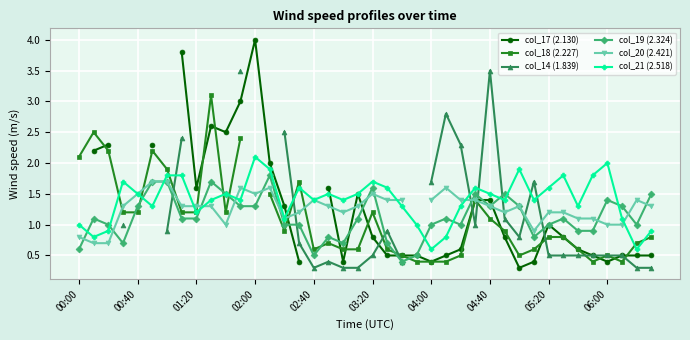

True or false: col_21 (2.518) has more than 0 points higher than both neighbors.

True